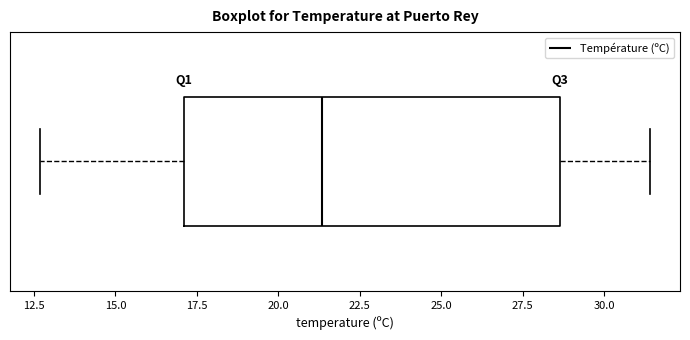

Where is the right edge of the box on the x-axis? The values are not printed on the chart, so give them approximately, as read against the axis.

28.5